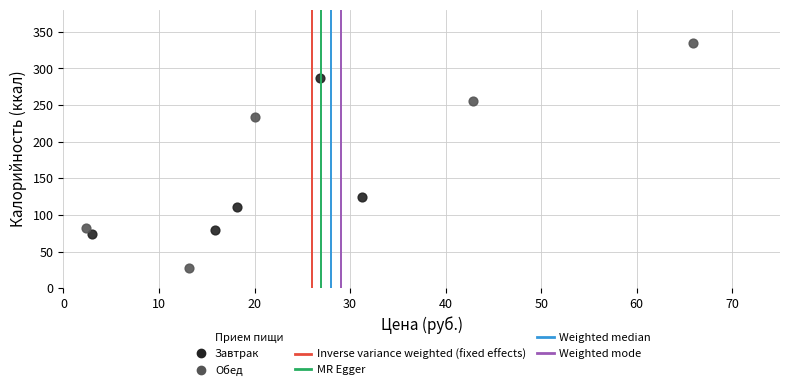

Which series contains the lowest Y value?

Обед